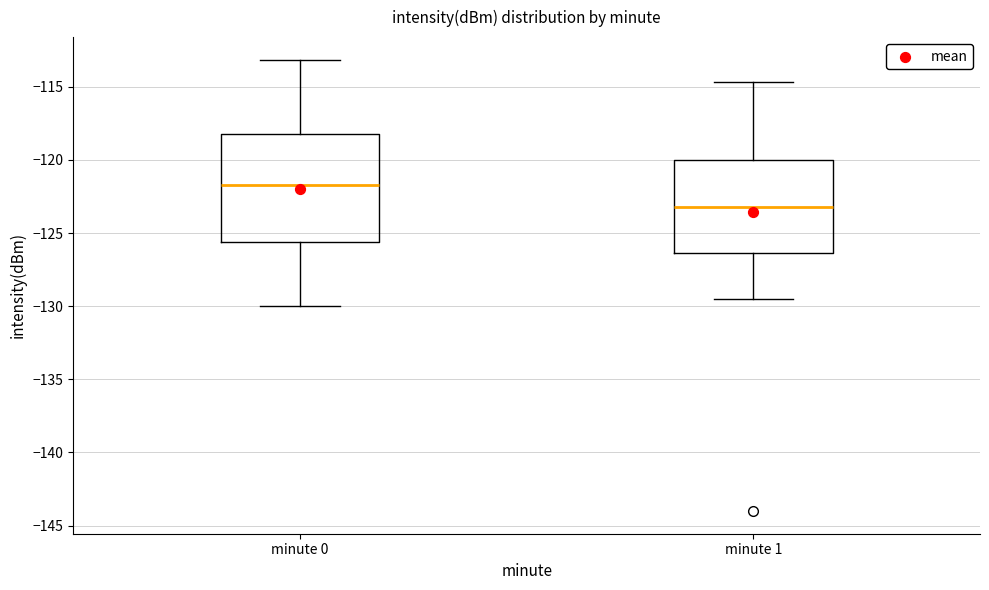

Reading left to right, read every box against the y-axis: the position of its median line, the range the box covers, and the ends of its whiskers. The values are not printed on the chart, so give them approximately, as read against the axis.

minute 0: median -121.5, box -125.5 to -118.0, whiskers -130.0 to -113.0
minute 1: median -123.0, box -126.5 to -120.0, whiskers -129.5 to -114.5